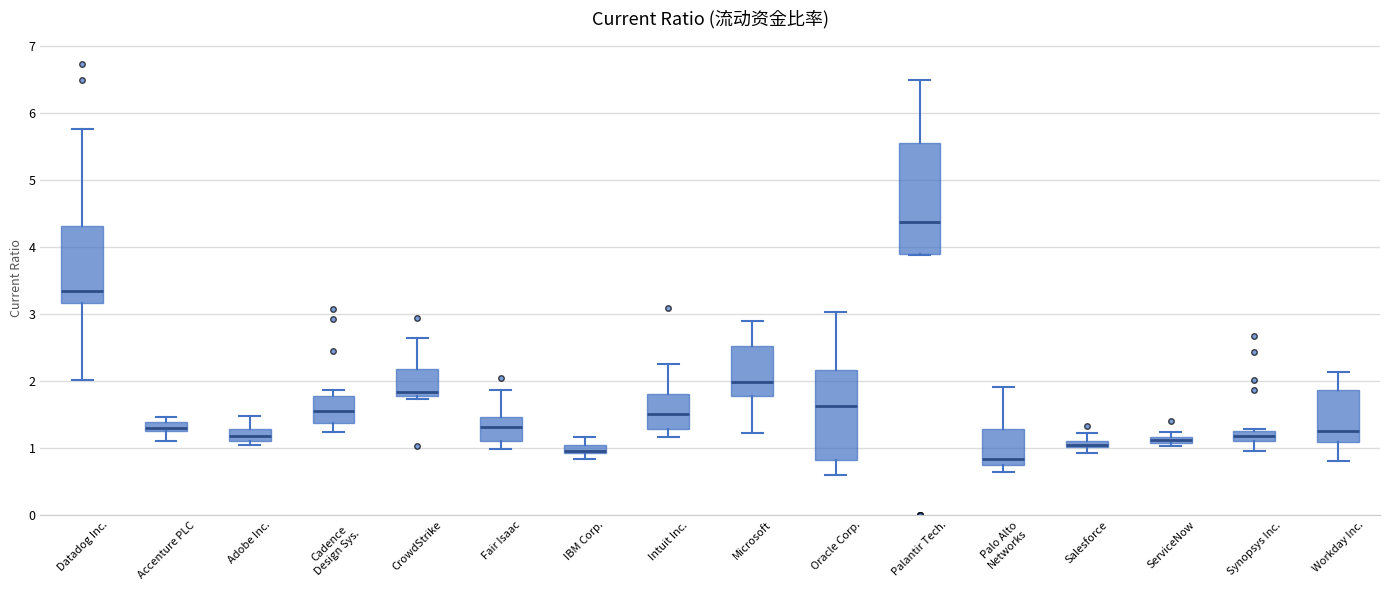

Where is the lower edge of the box for Accenture PLC on the y-axis? The values are not printed on the chart, so give them approximately, as read against the axis.

1.3